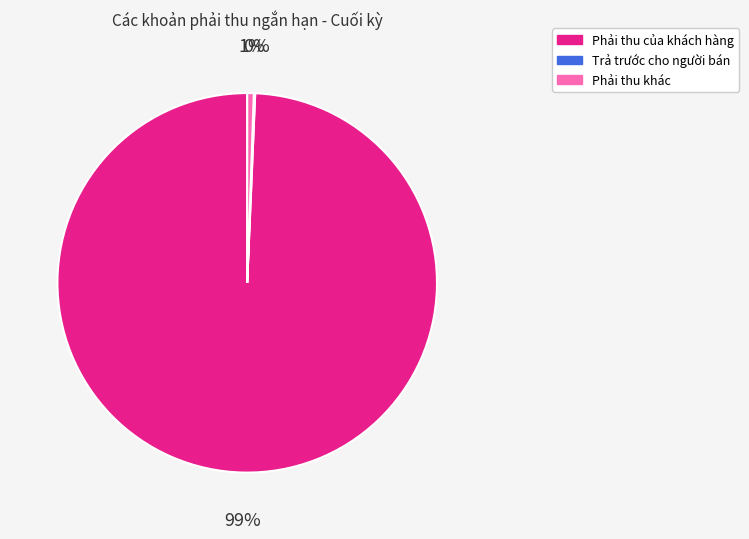

To the nearest percent, what is the difference between the largest and smallest slice percentages?

99%